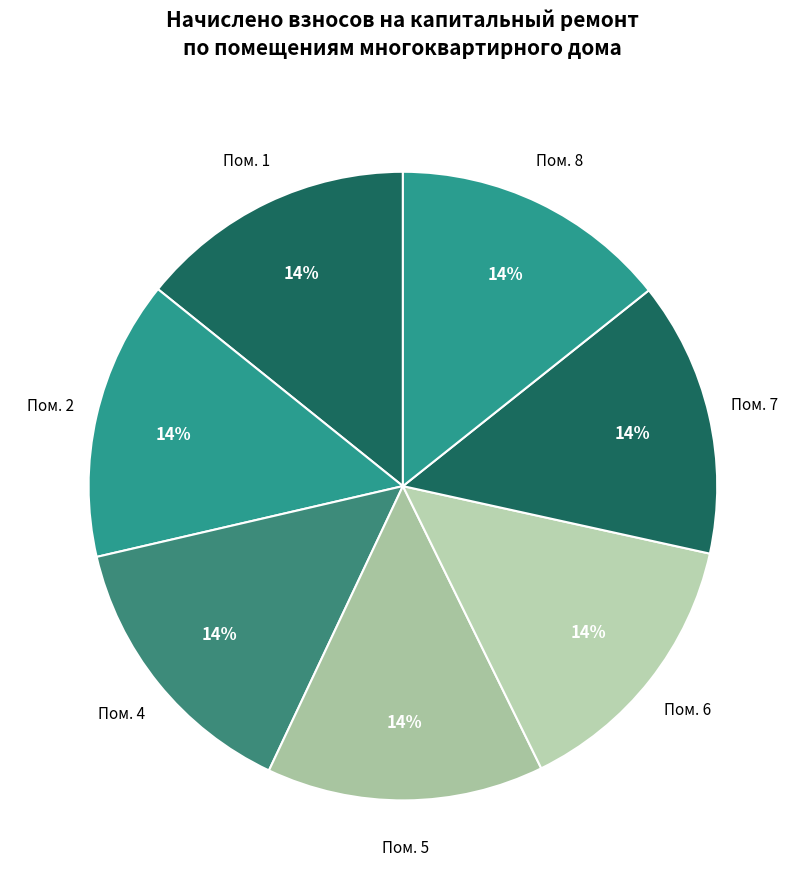

To the nearest percent, what portion does Пом. 8 represent?

14%